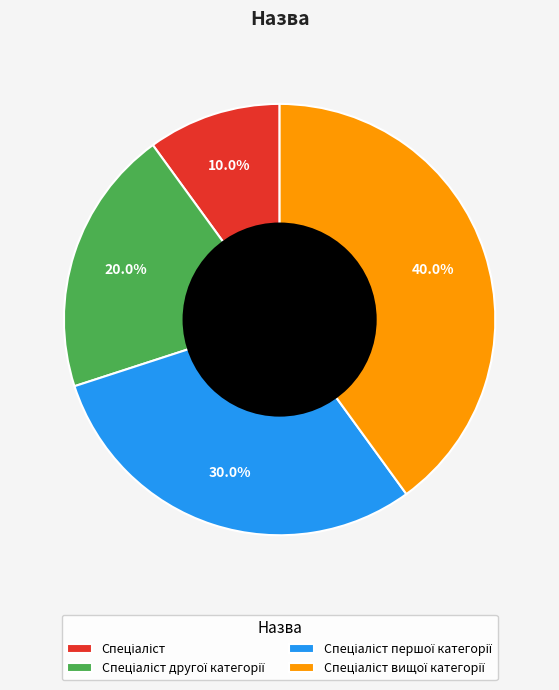

Does any single category account for the majority?

No